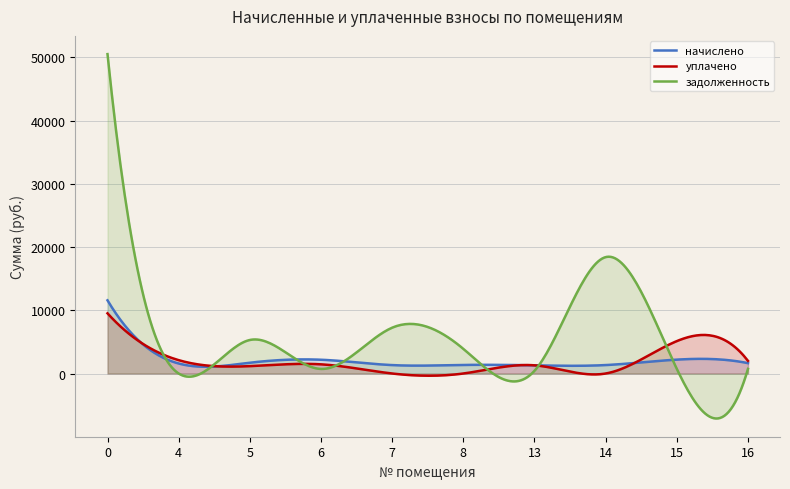

In задолженность, how many points are lower than both neighbors (excluding endpoints)?

4